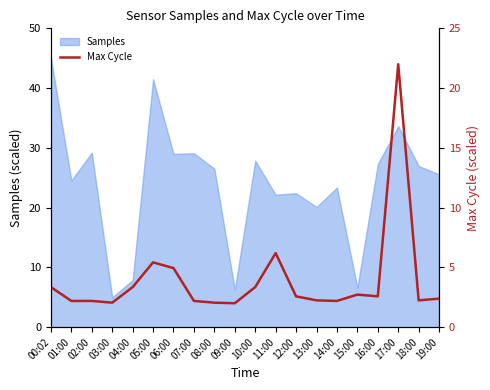

What is the highest value of the Samples series?

45.0